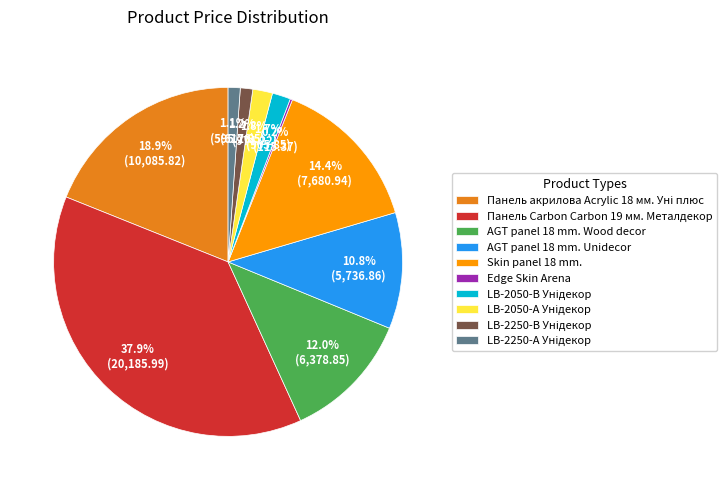

What is the ratio of the value at AGT panel 18 mm. Wood decor to the value at Skin panel 18 mm.?

0.8